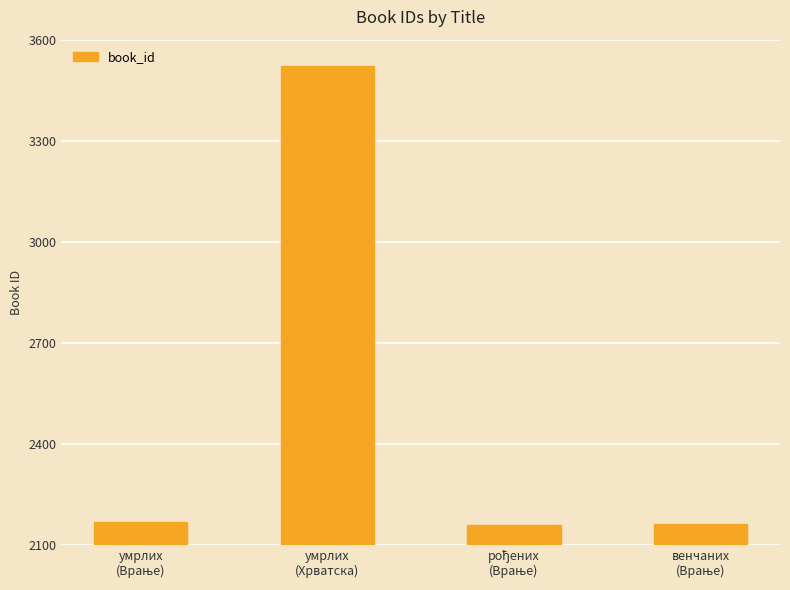

What is the difference between the maximum and second lowest values?

1360